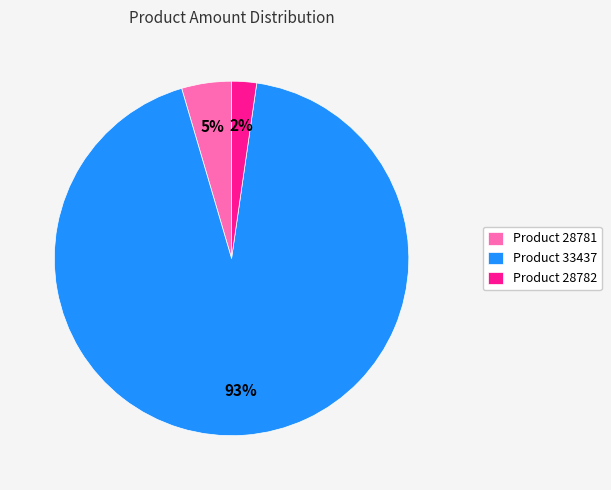

To the nearest percent, what is the difference between the largest and smallest slice percentages?

91%